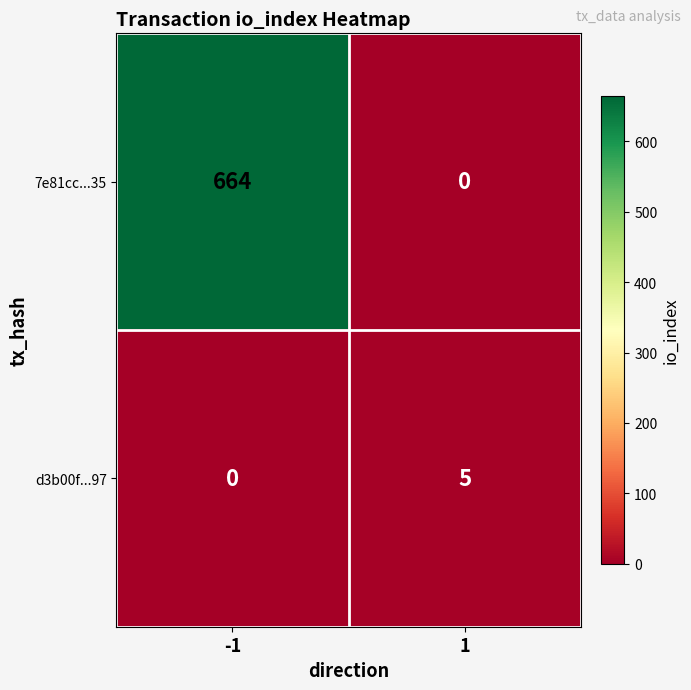

What is the total value across all series at -1?

664